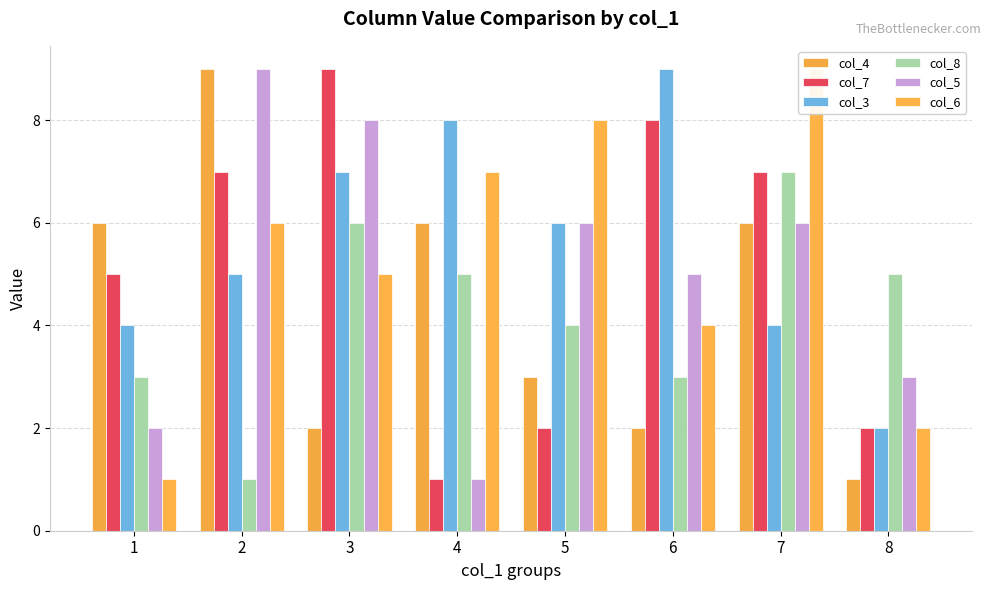

Are the bars horizontal?

No